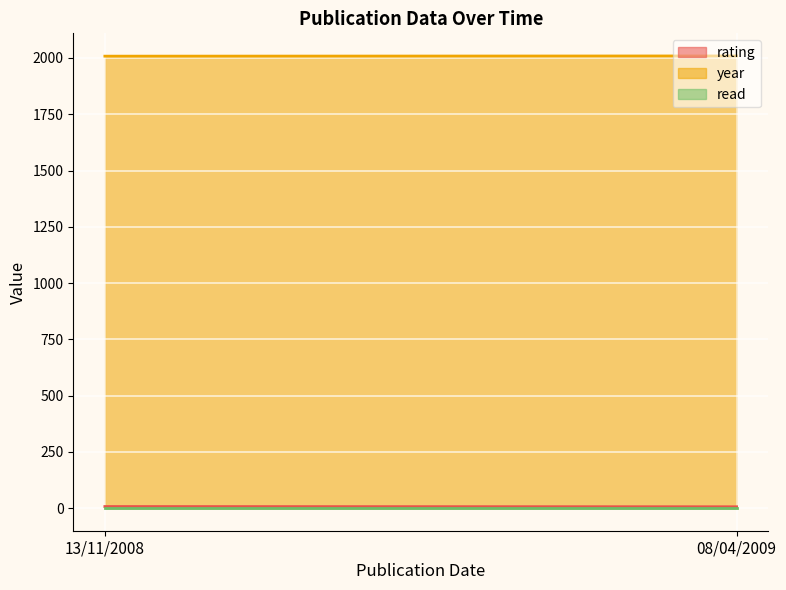

Which series has the largest total across all categories?

year